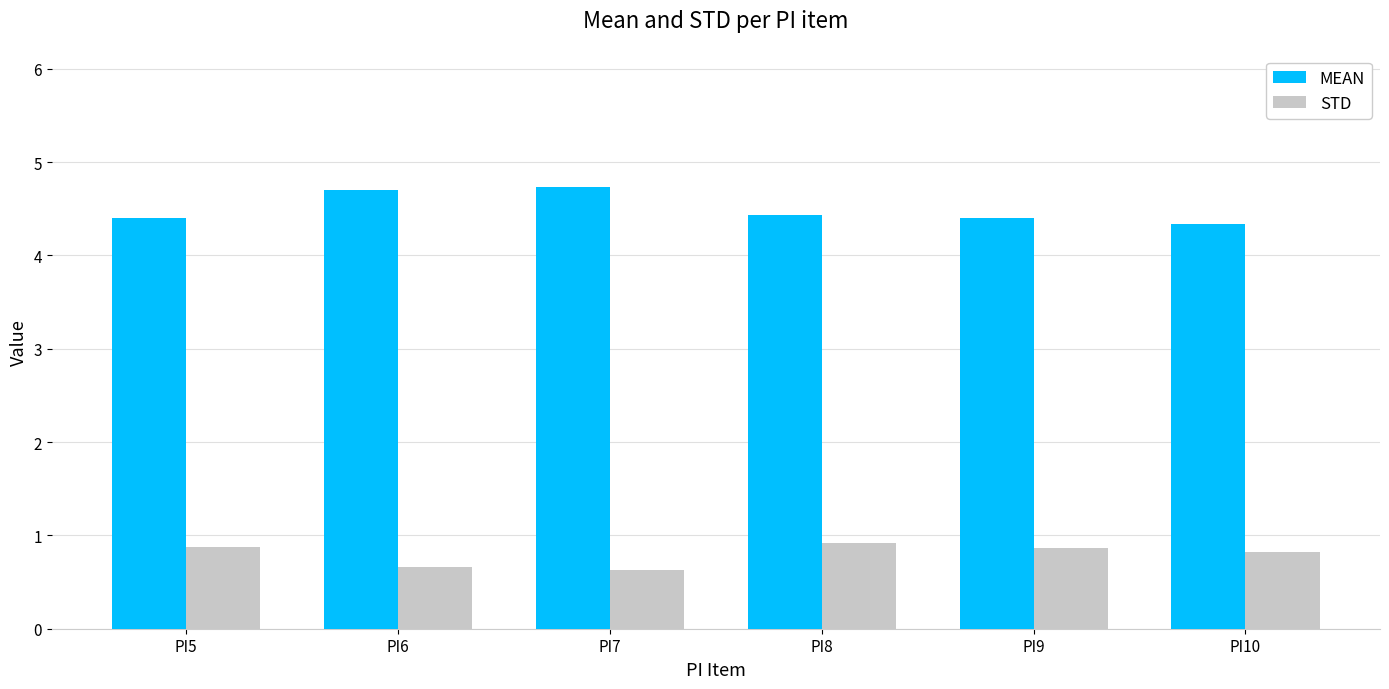

Which series has the largest range (max minus min)?

MEAN